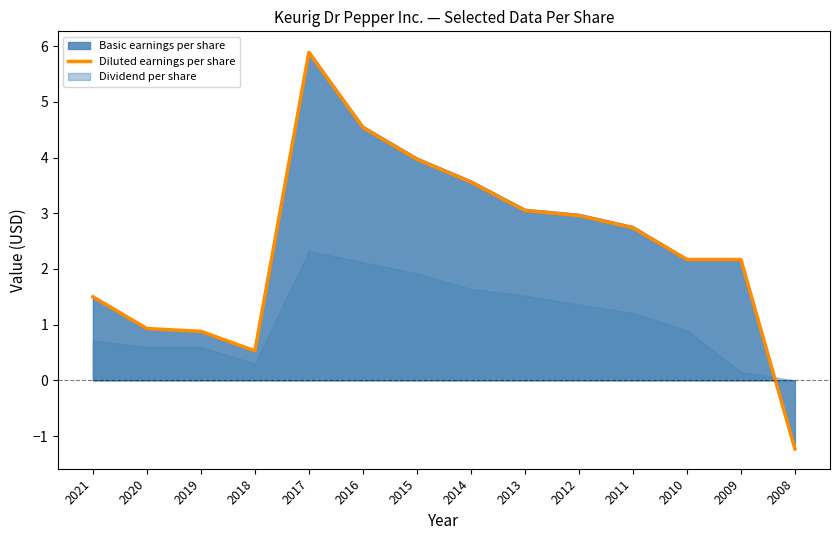

Where does the data first go above 2?

2017